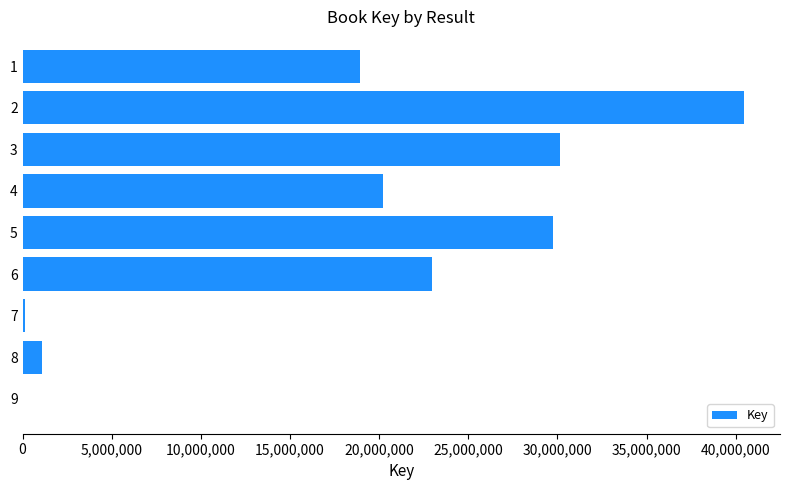

What is the maximum value shown in the chart?

40456779